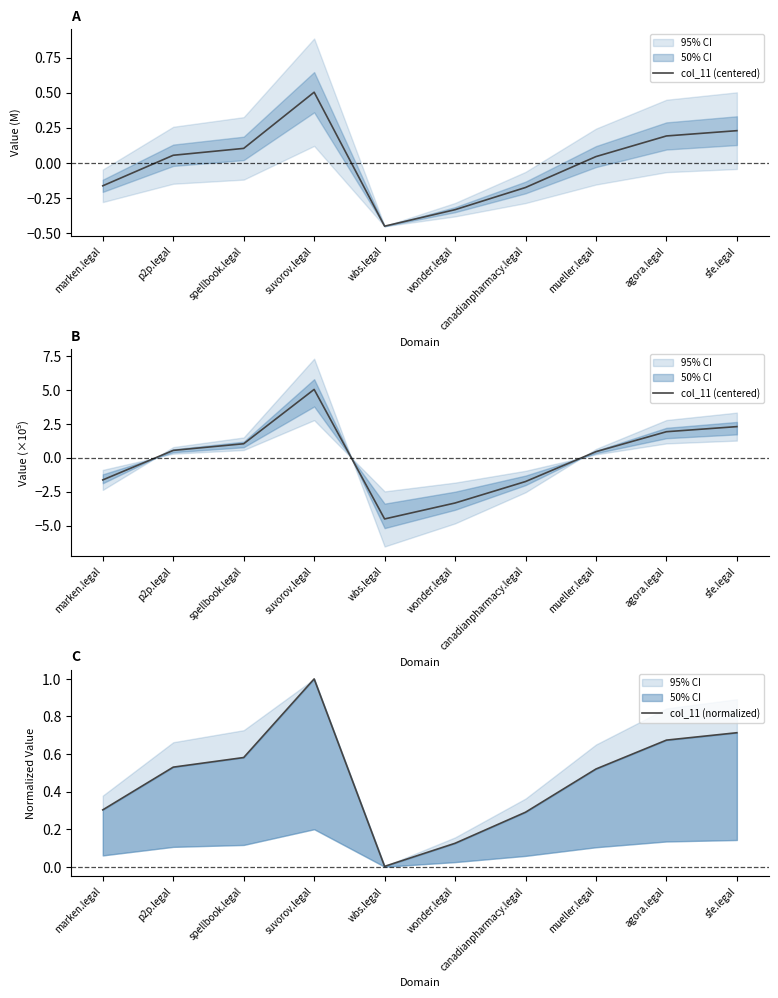

Where is col_11 (centered) nearest to the value 0?

mueller.legal